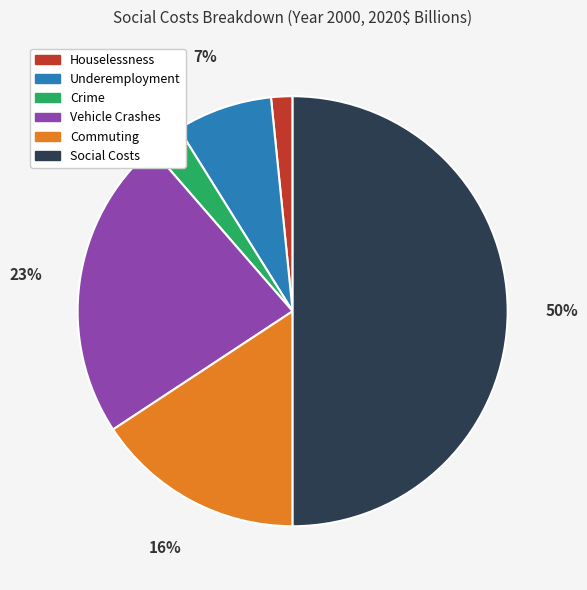

Which category has the biggest portion of the pie?

Social Costs